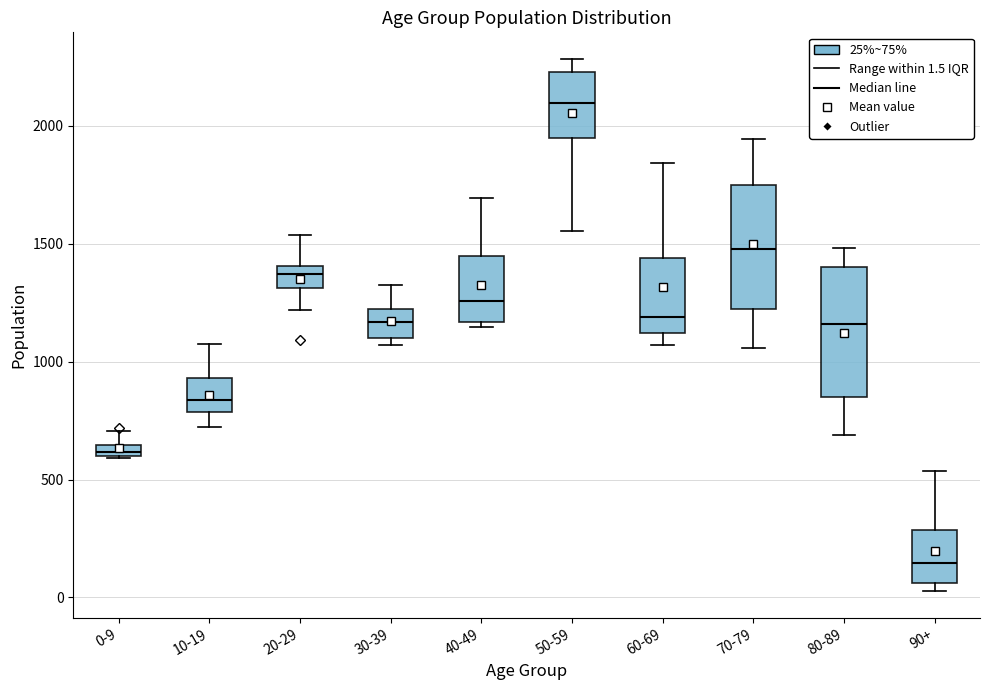

Where does the median line of the box for 90+ sit on the y-axis? The values are not printed on the chart, so give them approximately, as read against the axis.

150